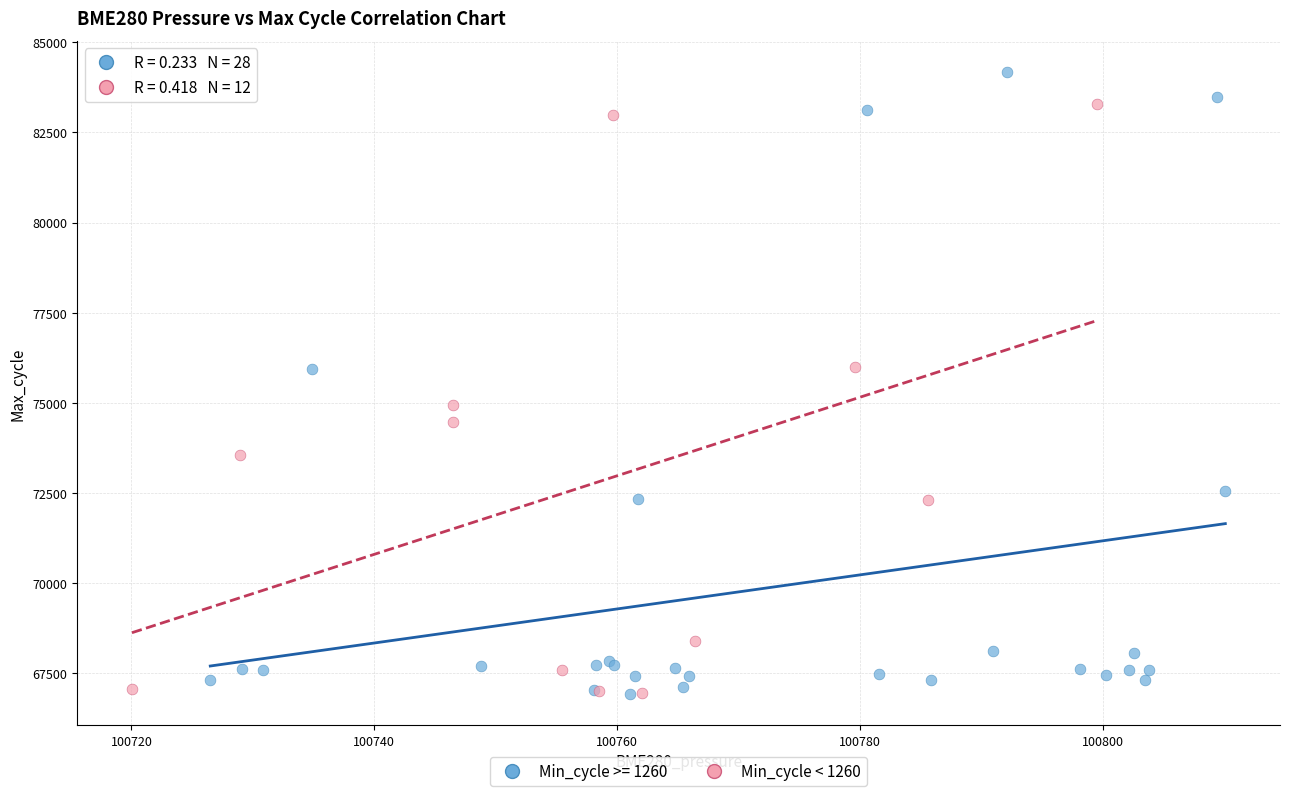

Which series contains the highest Y value?

Min_cycle >= 1260